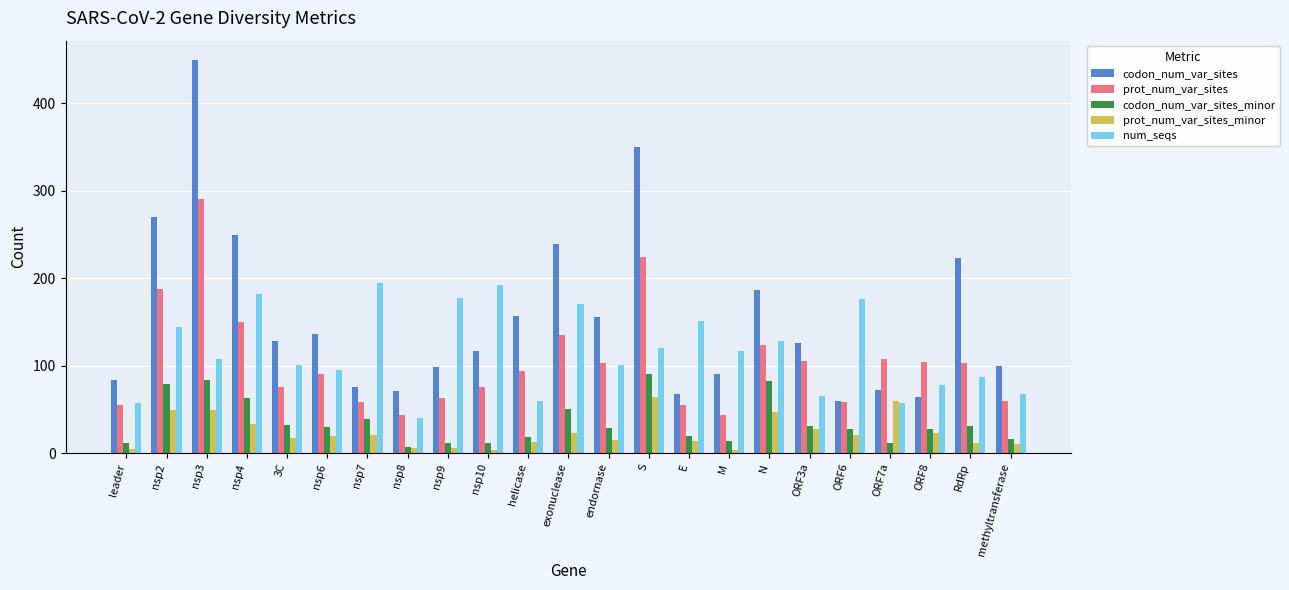

What position from the right is ORF8?

3